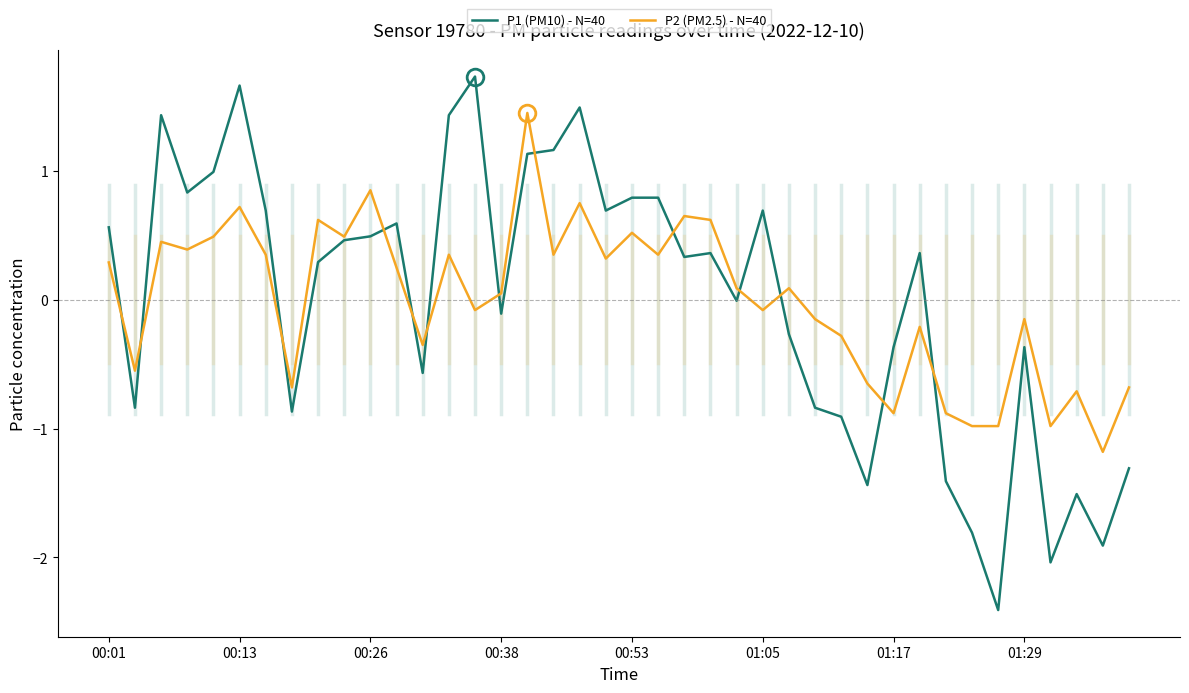

Which series has the widest spread of values?

P1 (PM10) - N=40